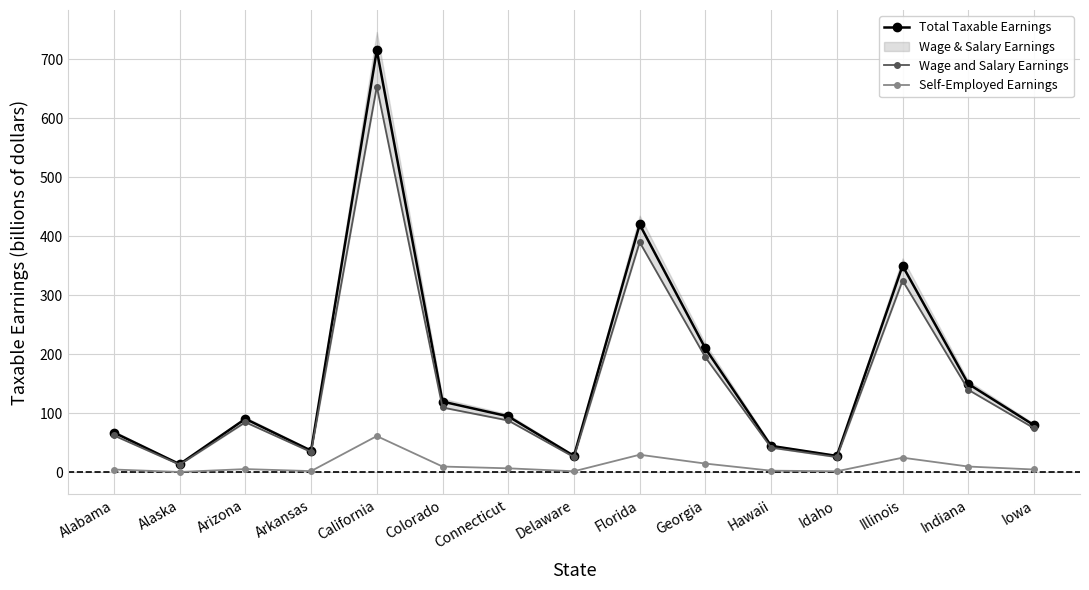

The value of Wage and Salary Earnings at Idaho is 43.7. True or false?

False